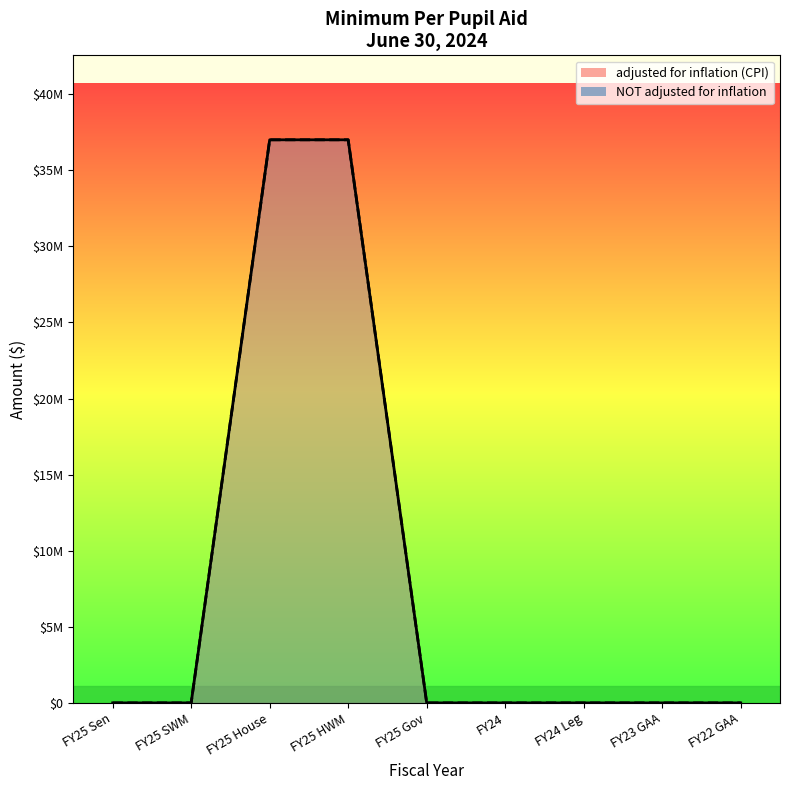

True or false: NOT adjusted for inflation has a value of 25138622 at FY25 SWM.

False